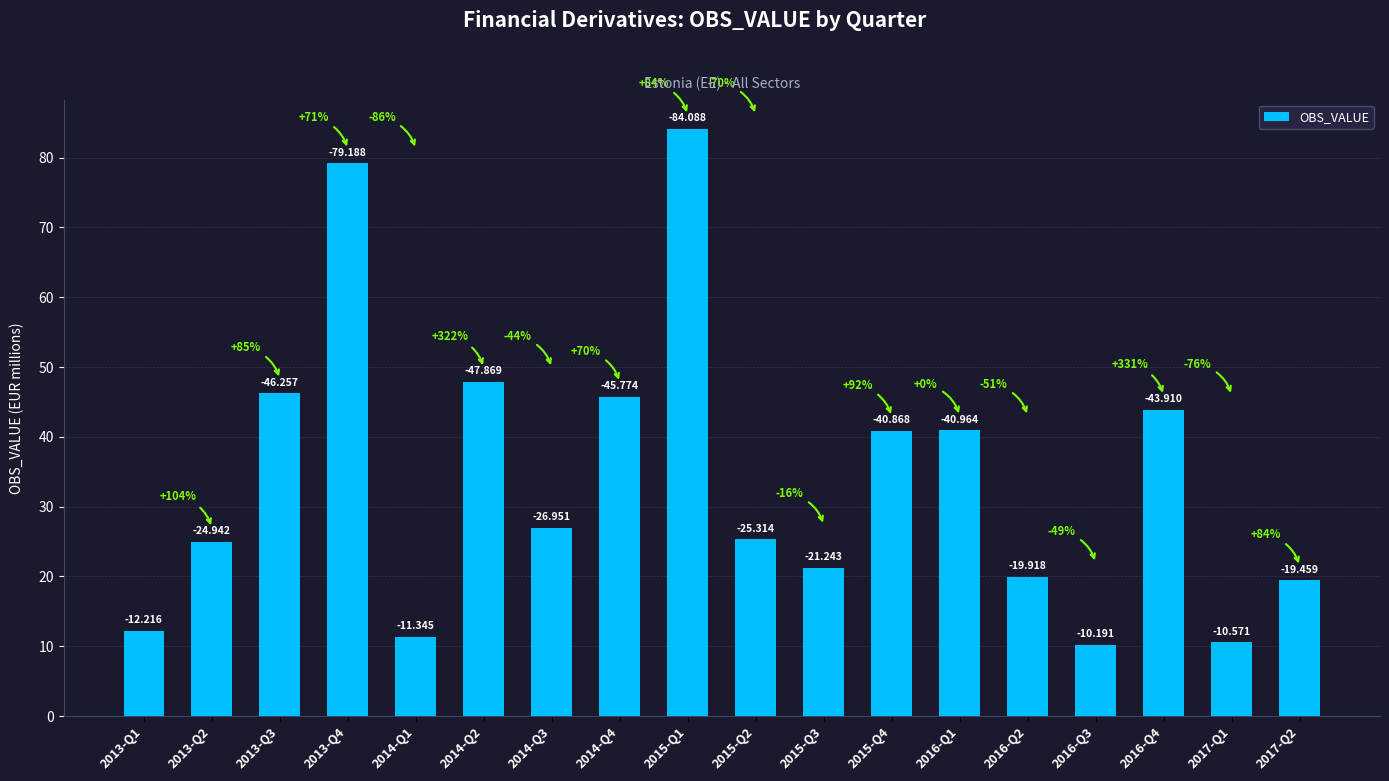

How many bars are there in total?

18